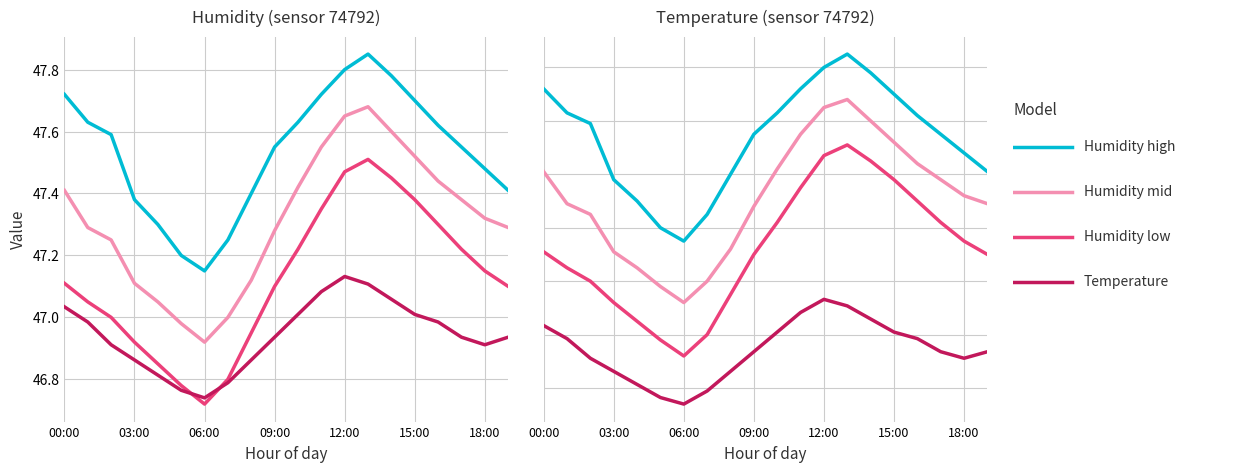

True or false: Humidity high has a value of 76.8 at 19.

False